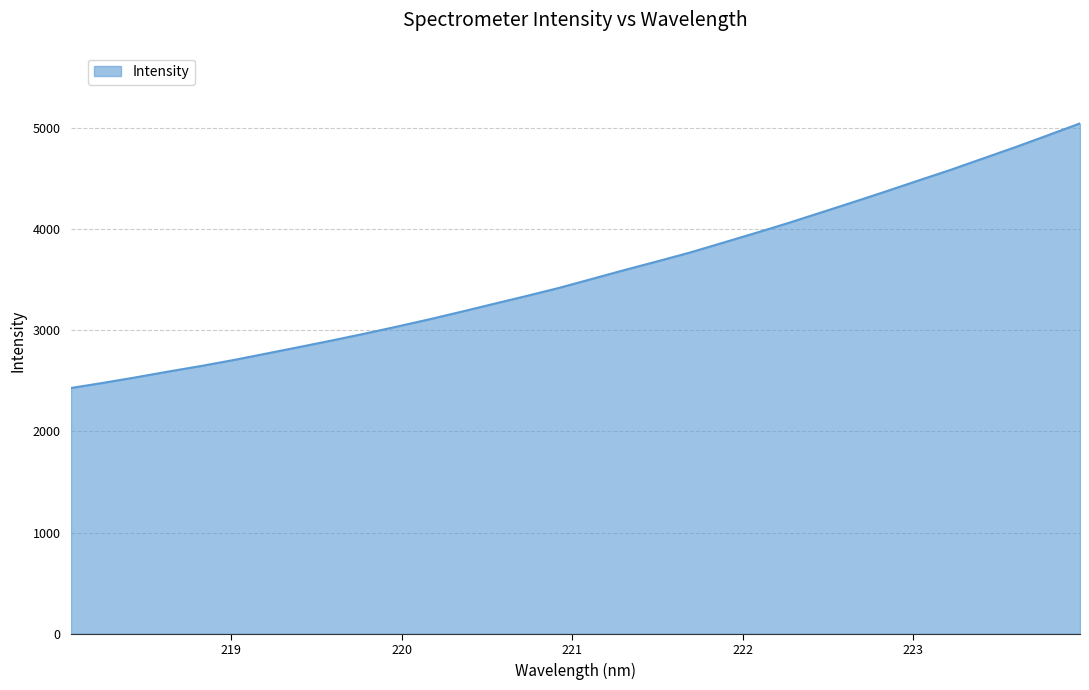

Count the number of values greater than 3505.

16